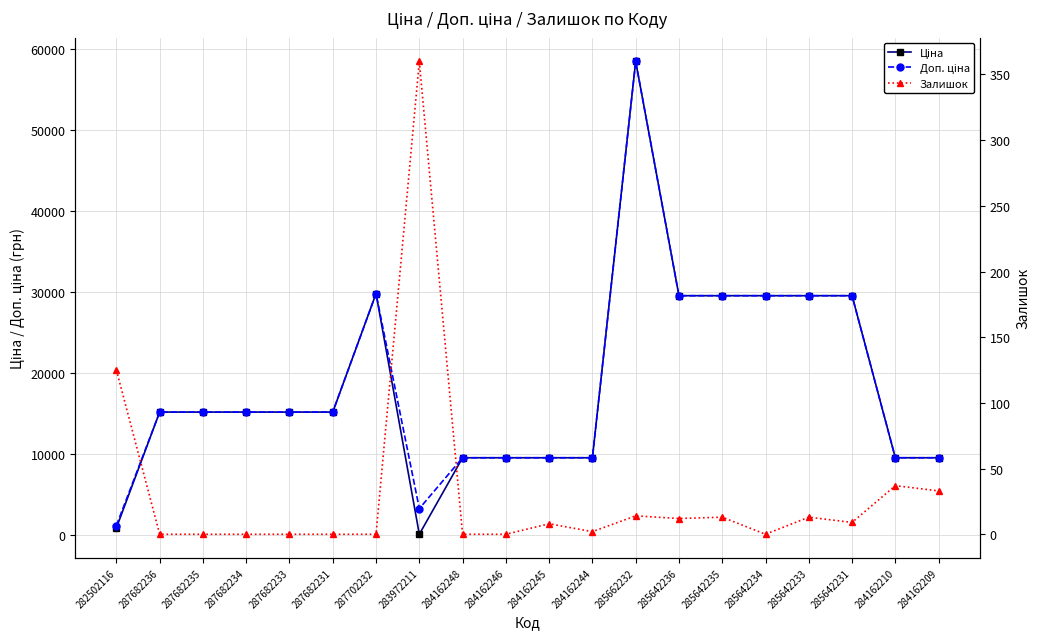

True or false: Ціна has more than 0 points higher than both neighbors.

True